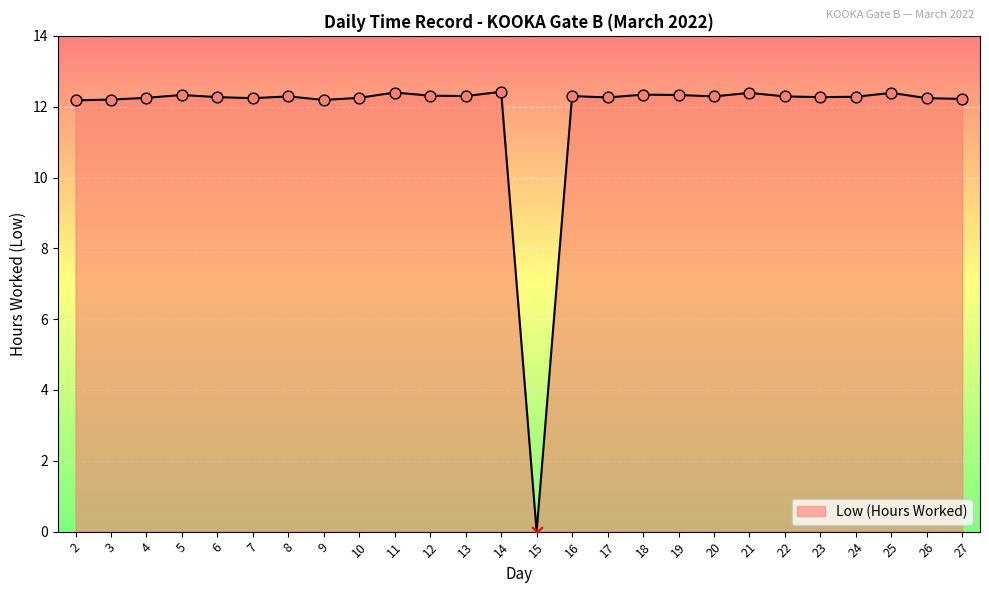

What is the ratio of the value at 13 to the value at 2?

1.0